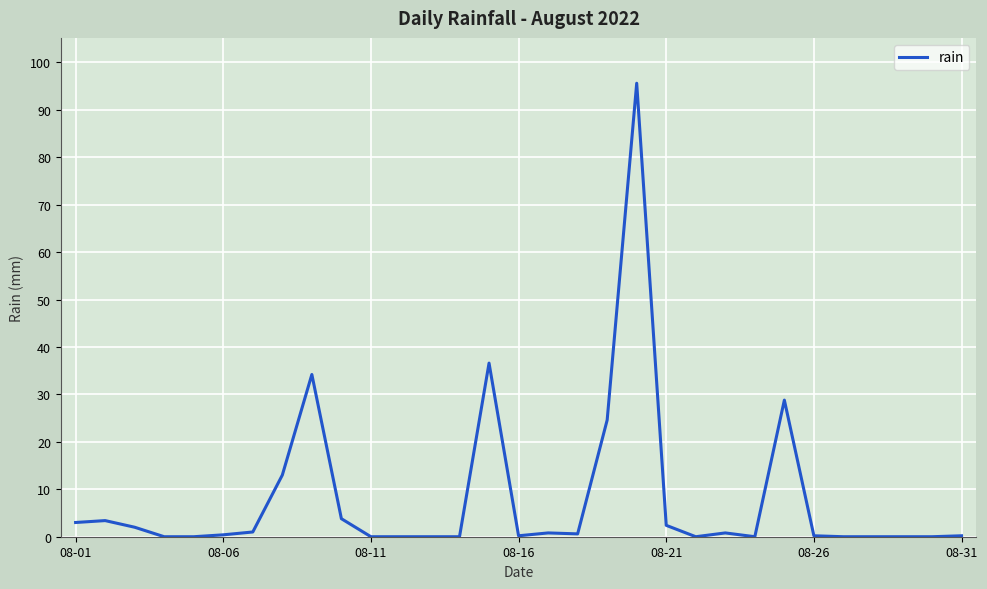

What is the greatest value displayed?

95.6